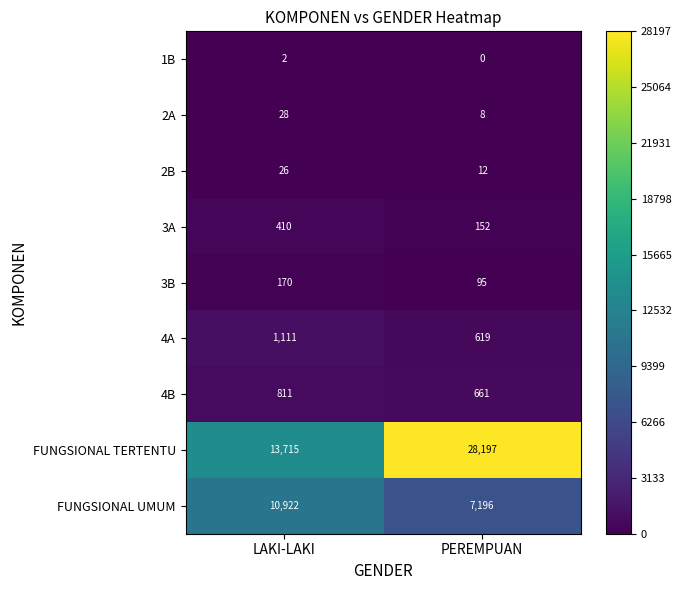

At which category does the chart reach its peak across all series?

PEREMPUAN